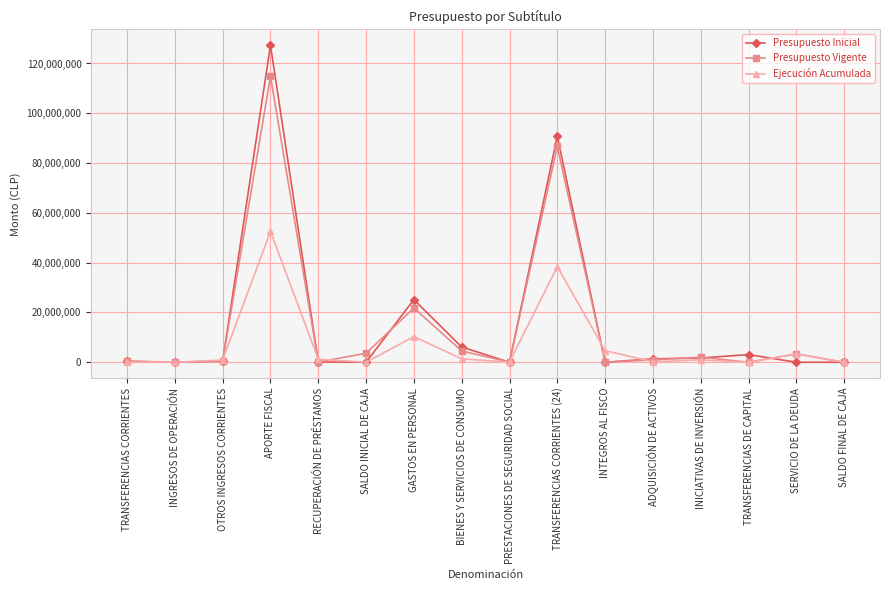

True or false: Presupuesto Inicial and Presupuesto Vigente intersect in this chart.

True